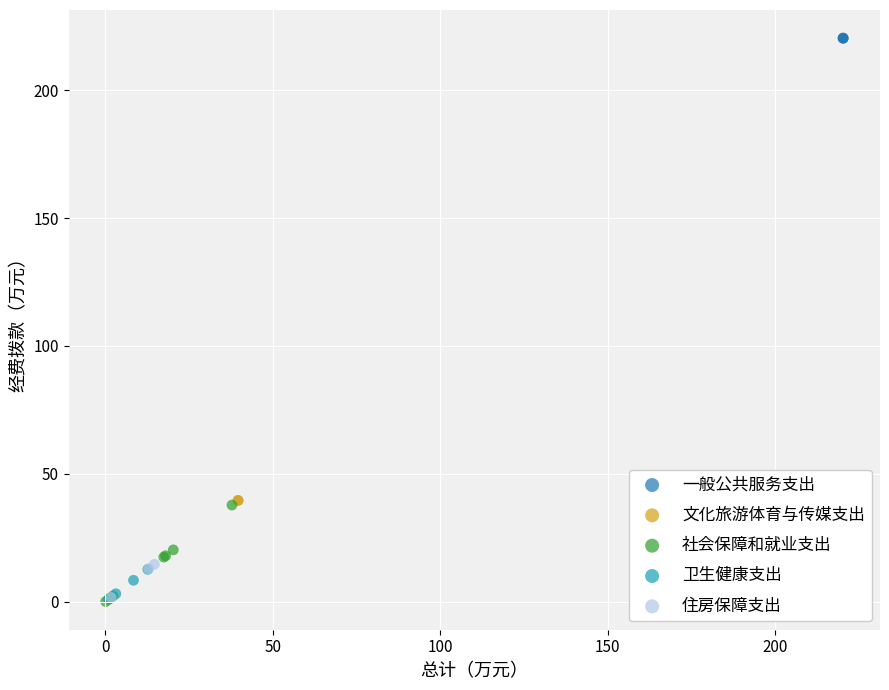

What are all the series names shown in the legend?

一般公共服务支出, 文化旅游体育与传媒支出, 社会保障和就业支出, 卫生健康支出, 住房保障支出